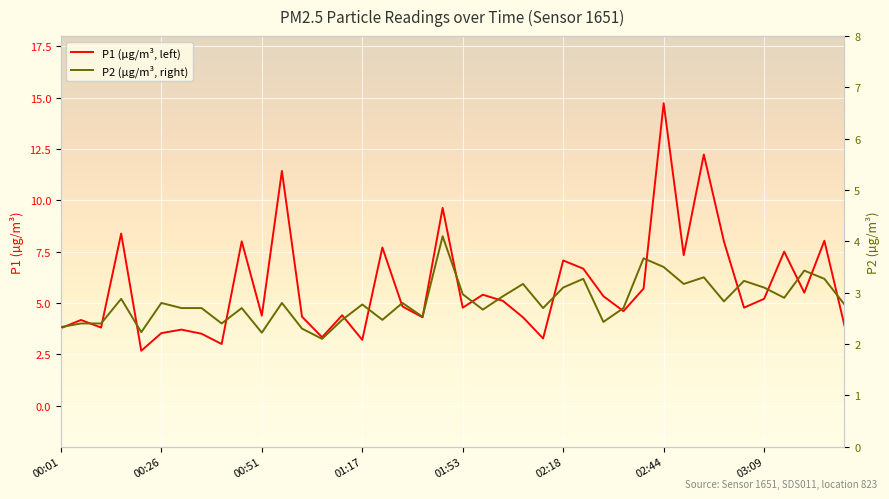

How many lines are shown in the chart?

2